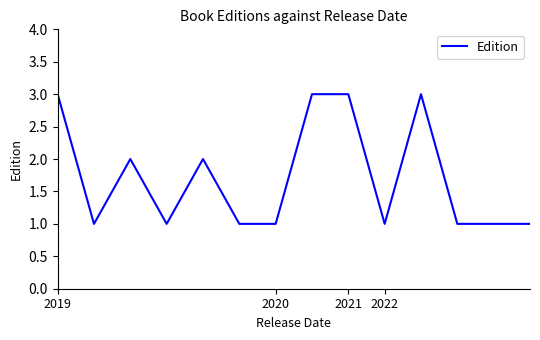

Reading left to right, transcribe all the data shown in this chart.

3	1	2	1	2	1	1	3	3	1	3	1	1	1